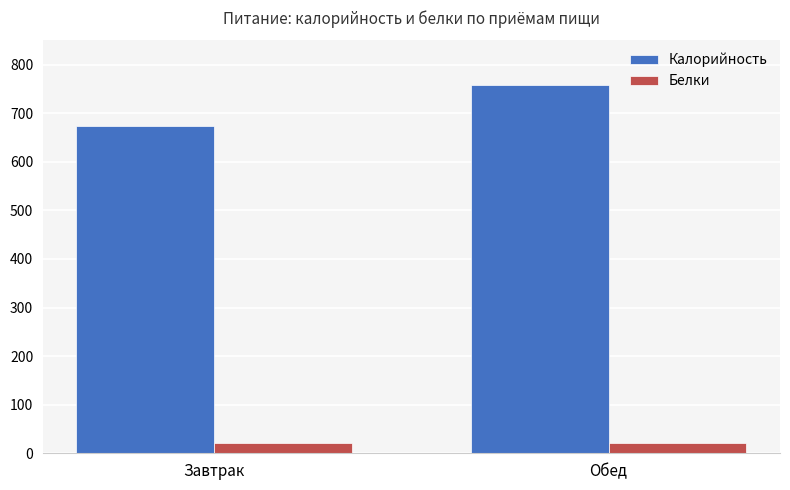

What is the sum of all Белки values?

42.5